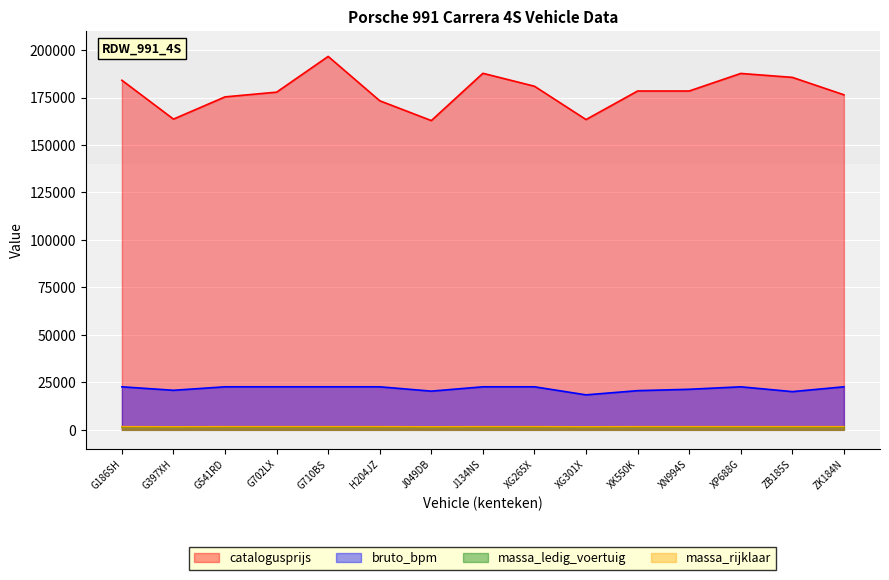

Reading left to right, extract all data points from this chart.

catalogusprijs: 184092	163642	175343	177829	196640	173295	162860	187760	180945	163406	178439	178439	187688	185620	176438
bruto_bpm: 22668	20837	22667	22669	22669	22669	20386	22669	22669	18427	20639	21360	22668	20134	22669
massa_ledig_voertuig: 1555	1485	1555	1555	1555	1555	1485	1555	1555	1485	1555	1555	1555	1555	1555
massa_rijklaar: 1655	1585	1655	1655	1655	1655	1585	1655	1655	1585	1655	1655	1655	1655	1655